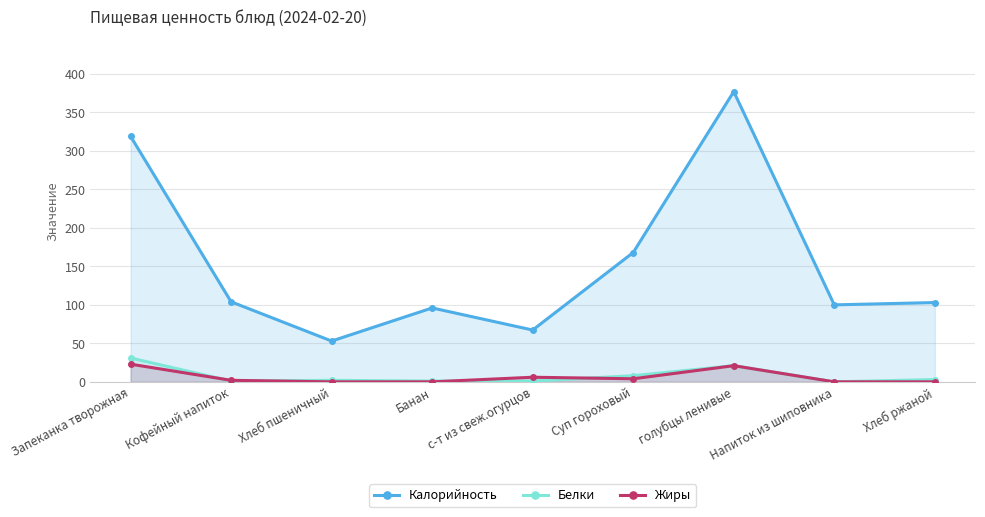

What is the label of the 9th point from the right?

Запеканка творожная